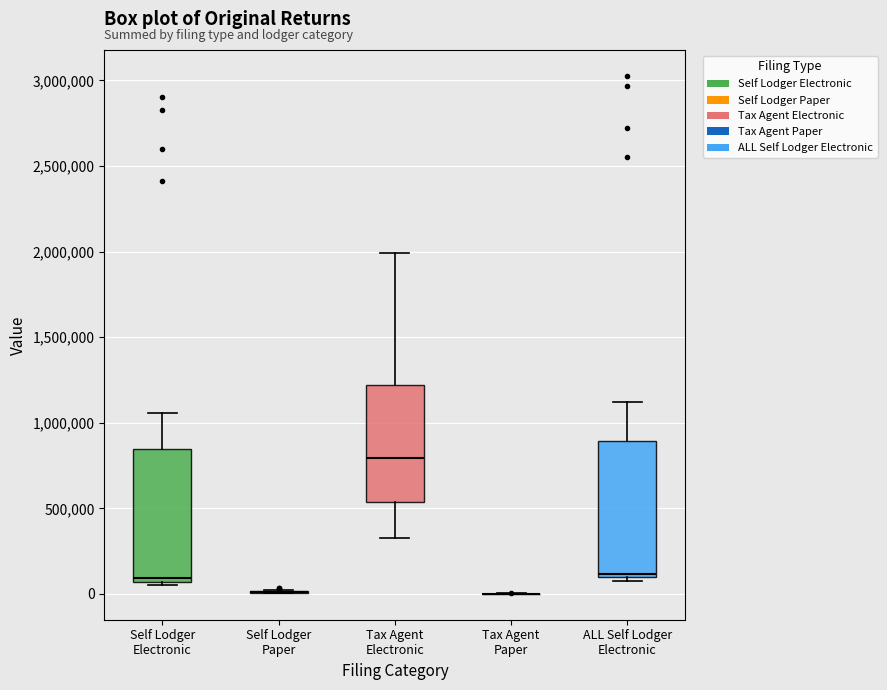

Reading left to right, transcribe this box plot: for each box, give where its median line is, the range the box spans, and where its two whiskers end, as read against the y-axis. The values are not printed on the chart, so give them approximately, as read against the axis.

Self Lodger Electronic: median 100000, box 50000 to 850000, whiskers 50000 (just below the box's lower edge) to 1050000
Self Lodger Paper: box collapsed to a line at 0, whiskers 0 to 0
Tax Agent Electronic: median 800000, box 550000 to 1200000, whiskers 350000 to 2000000
Tax Agent Paper: box collapsed to a line at 0, whiskers 0 to 0
ALL Self Lodger Electronic: median 100000 (just above the box's lower edge), box 100000 to 900000, whiskers 100000 (just below the box's lower edge) to 1100000